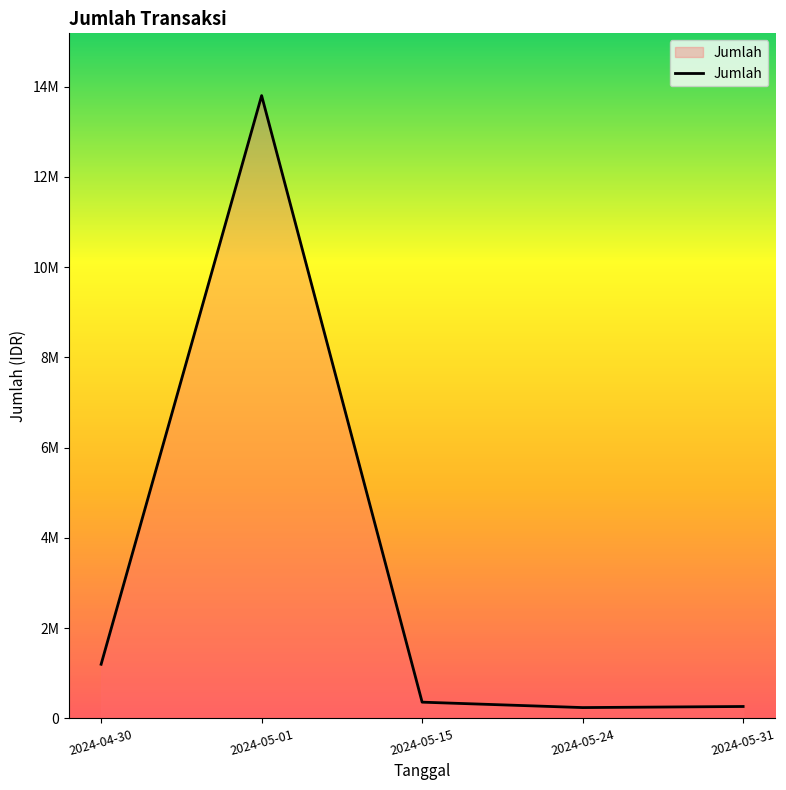

Does the chart have visible grid lines?

No